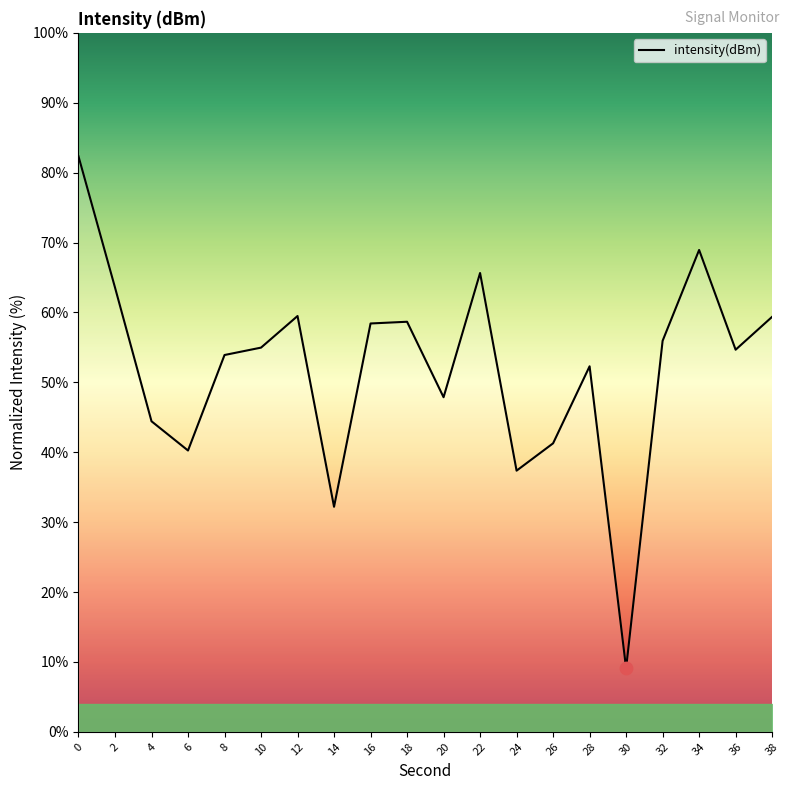

What is the change in value from 8 to 16?

+4.5